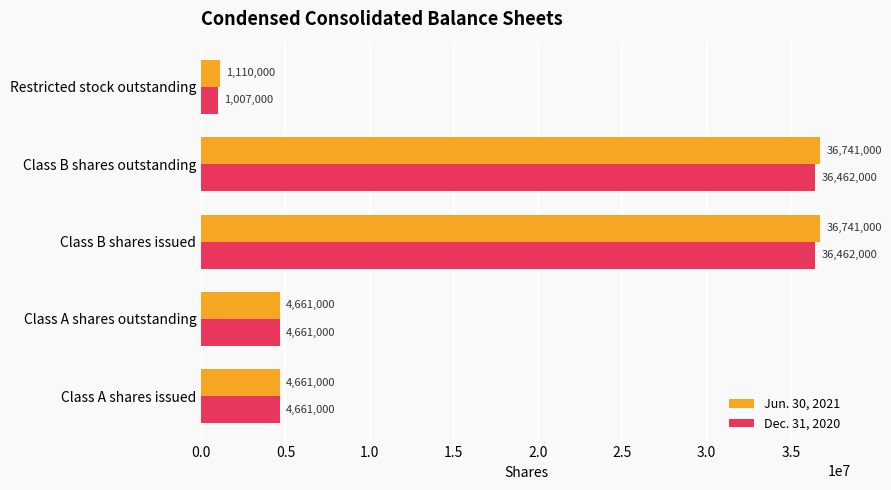

What is the minimum value for Jun. 30, 2021?

1110000